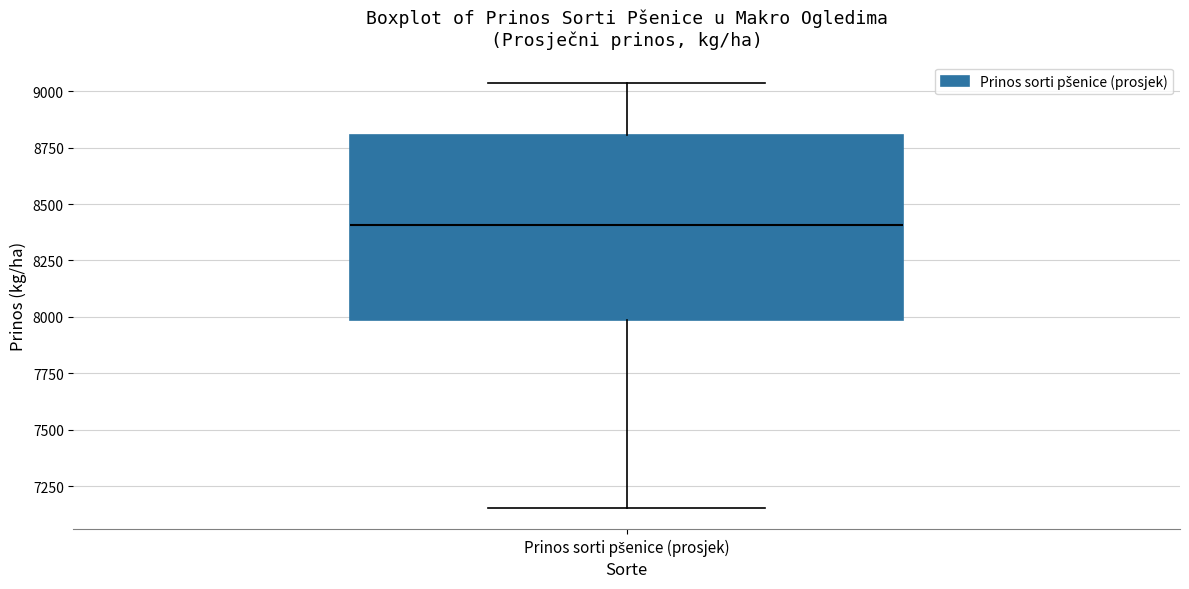

Where is the lower edge of the box for Prinos sorti pšenice (prosjek) on the y-axis? The values are not printed on the chart, so give them approximately, as read against the axis.

8000